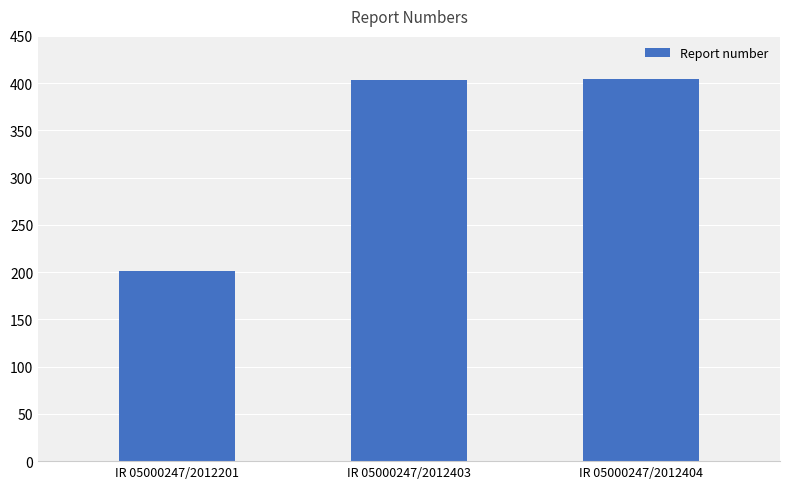

Approximately how many times larger is the value at IR 05000247/2012404 compared to IR 05000247/2012403?

1.0